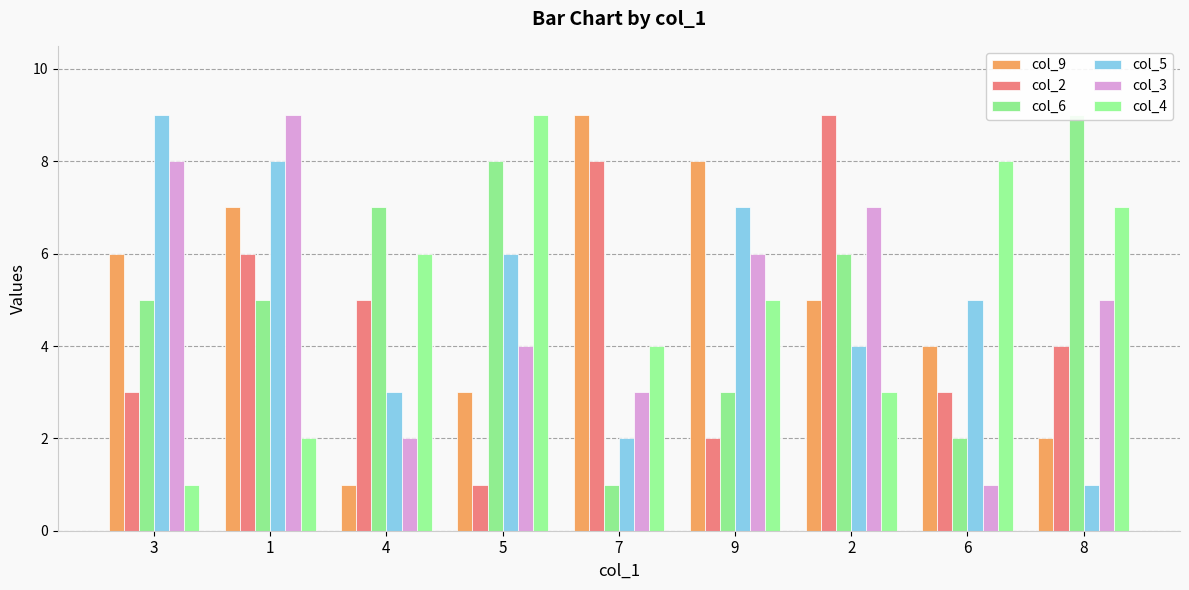

Count the number of data series in this chart.

6